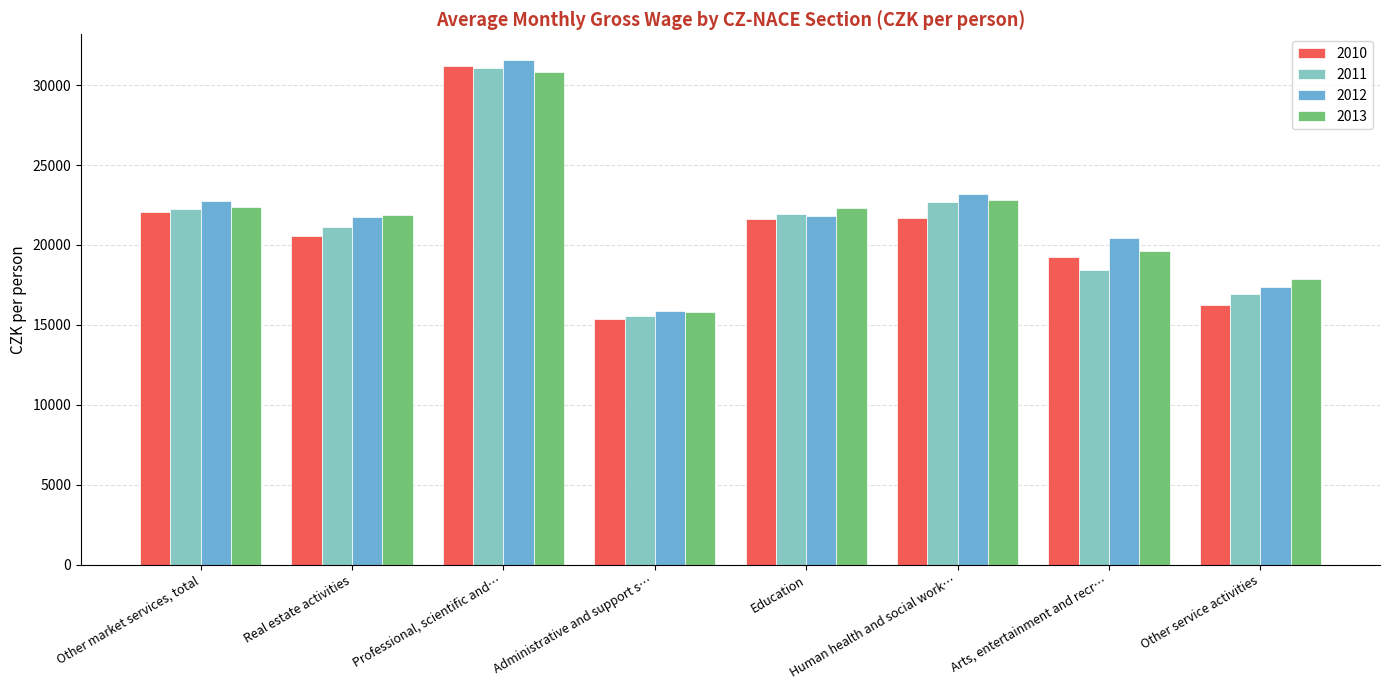

What is the difference between the second highest and minimum values in the 2012 series?

7300.0